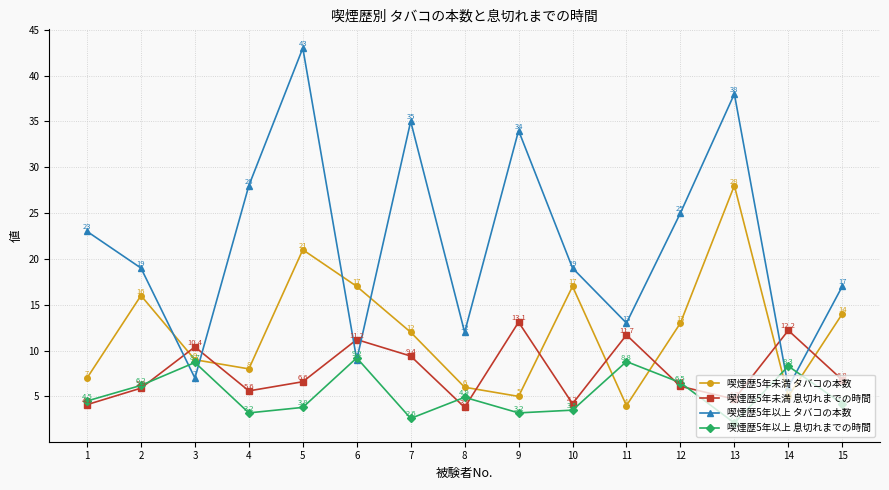

What is the value of the 喫煙歴5年以上 息切れまでの時間 point at the 2nd from the left?

6.2